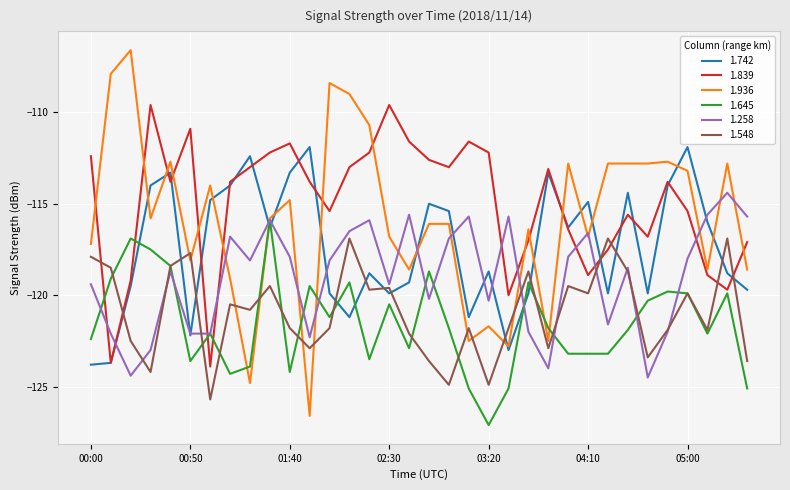

True or false: 1.258 has more than 2 interior local peaks.

True